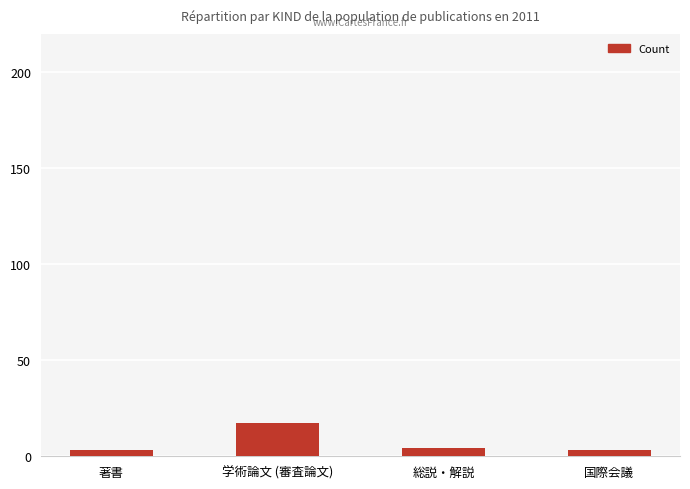

The value at 学術論文 (審査論文) is 17. True or false?

True